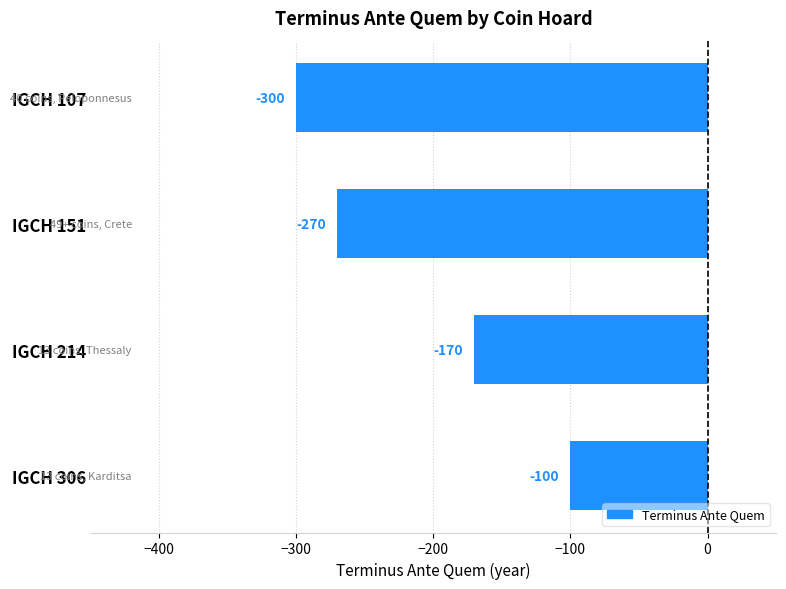

What is the average value?

-210